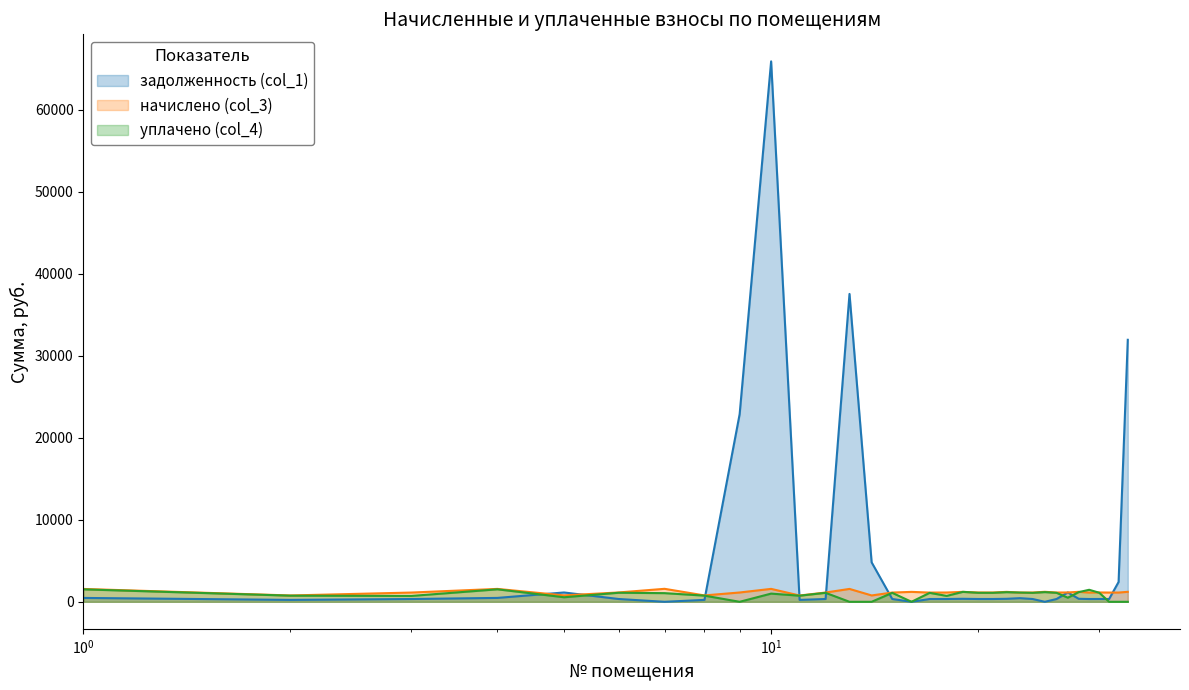

Which series has the largest range (max minus min)?

задолженность (col_1)